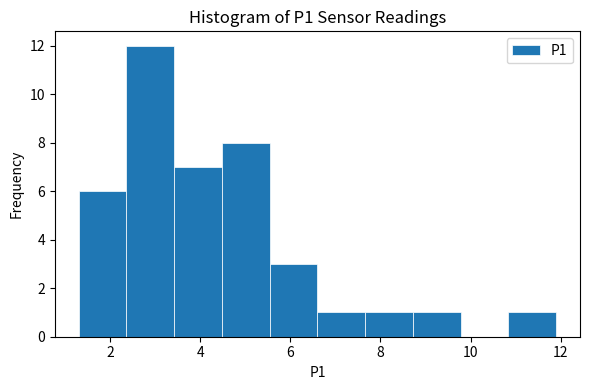

Which range on the x-axis has the tallest bar?

2.36 to 3.42